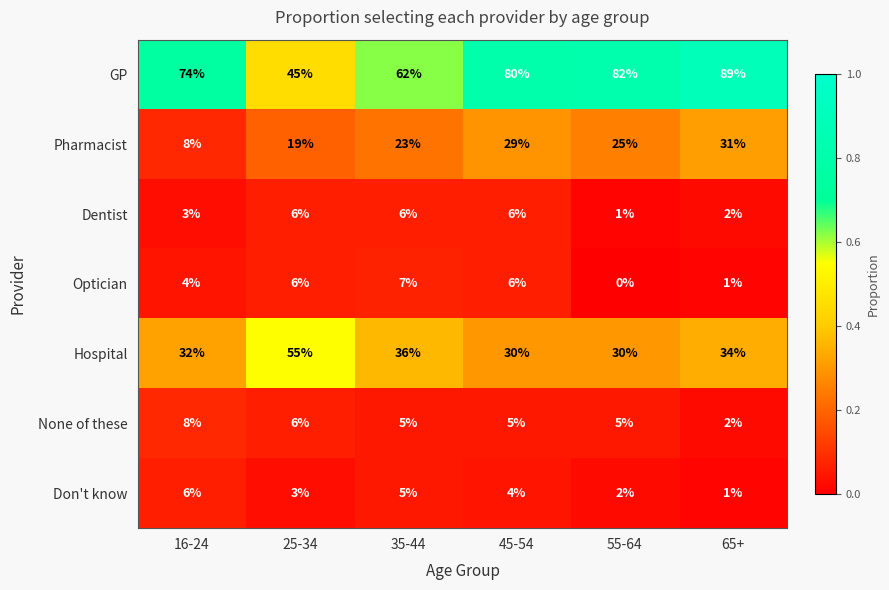

Is it true that Dentist equals 1 at 55-64?

True